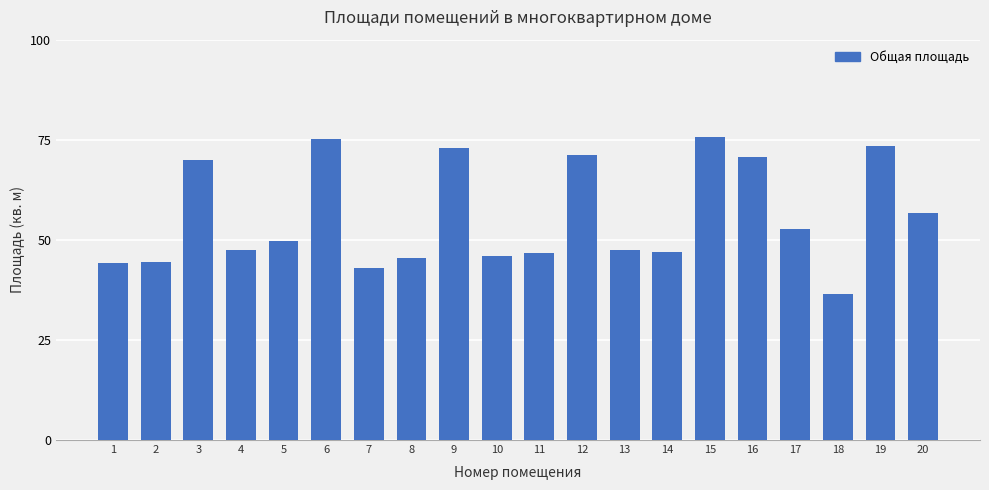

What is the change in value from 15 to 17?

-23.1